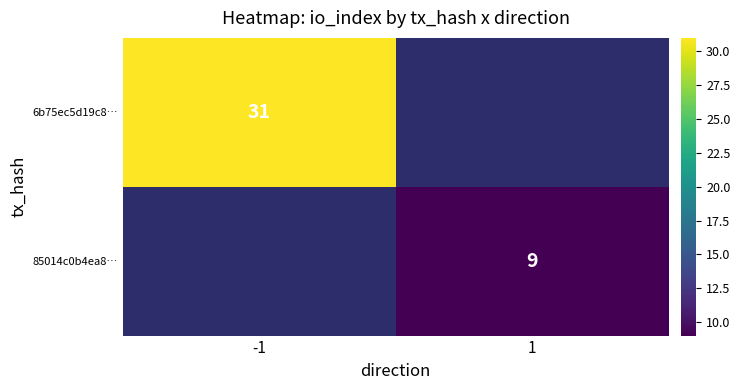

True or false: 6b75ec5d19c8… has a value of 31 at -1.

True